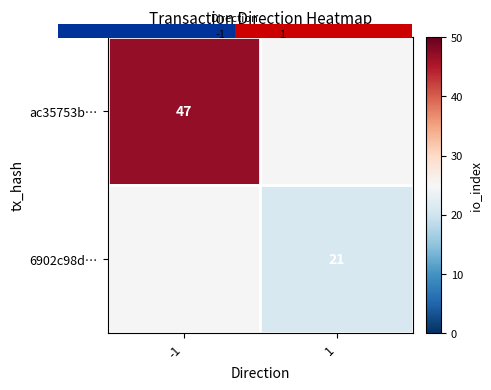

What is the greatest value displayed?

47.0